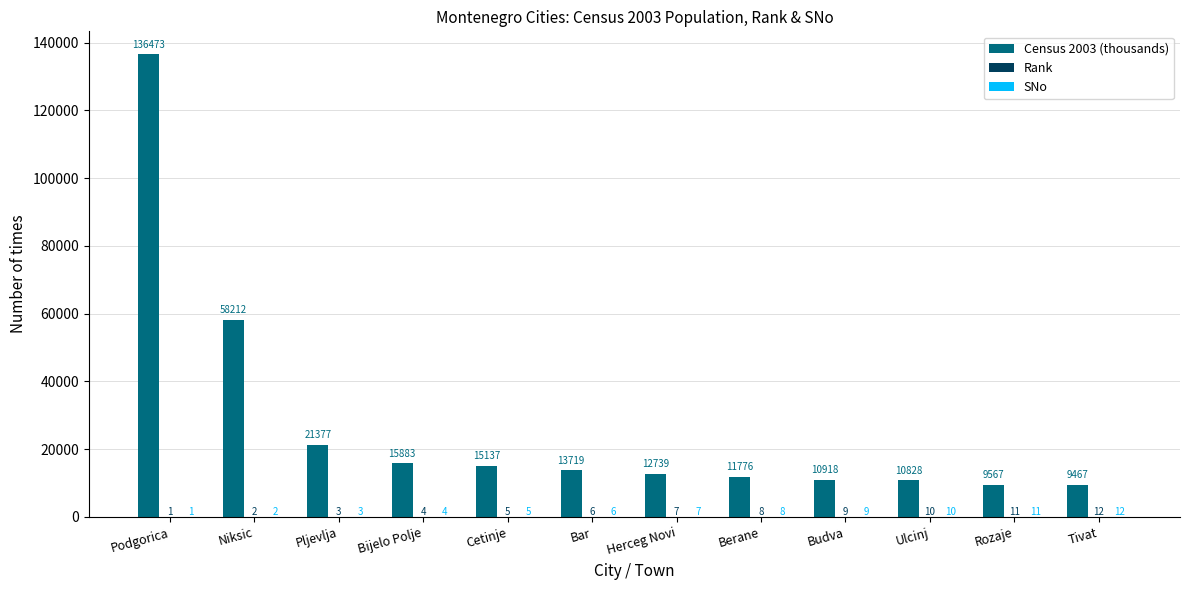

What is the sum of the Census 2003 (thousands) values at Cetinje and Ulcinj?

25965